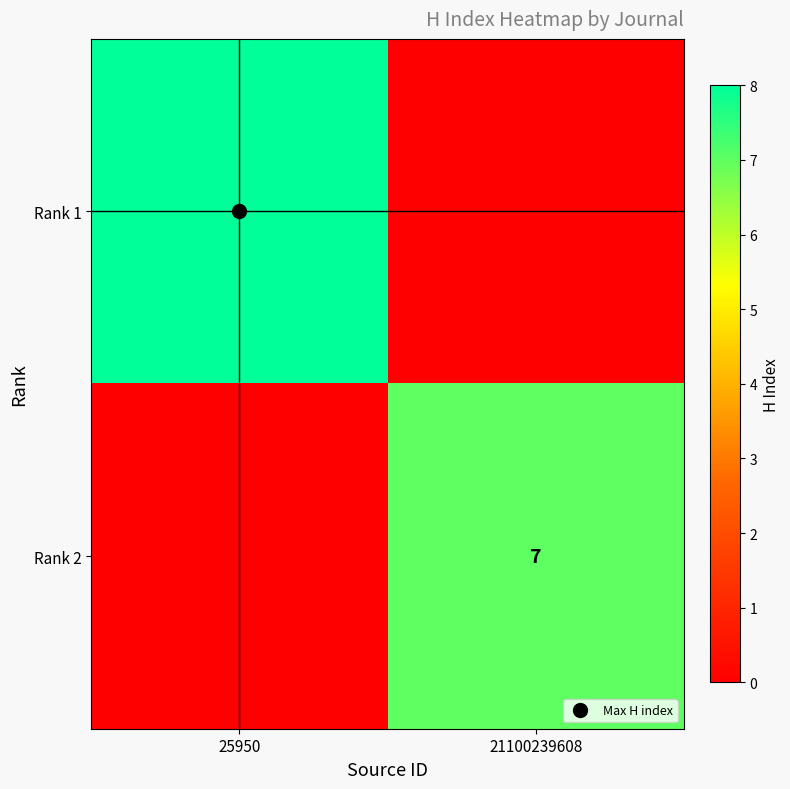

How many values in Rank 1 are above zero?

1